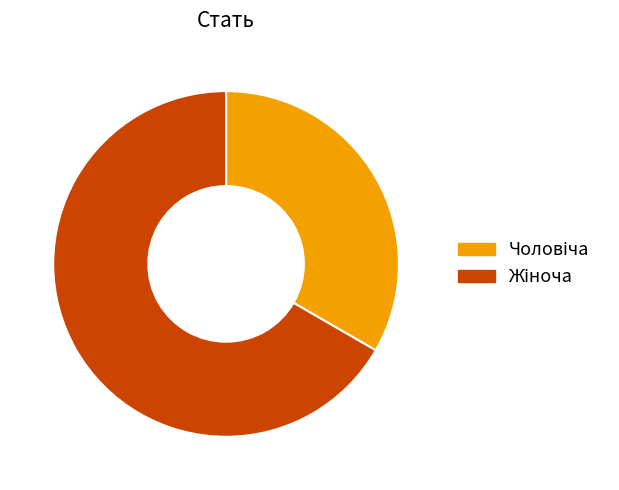

Is there any slice that represents more than half of the pie?

Yes